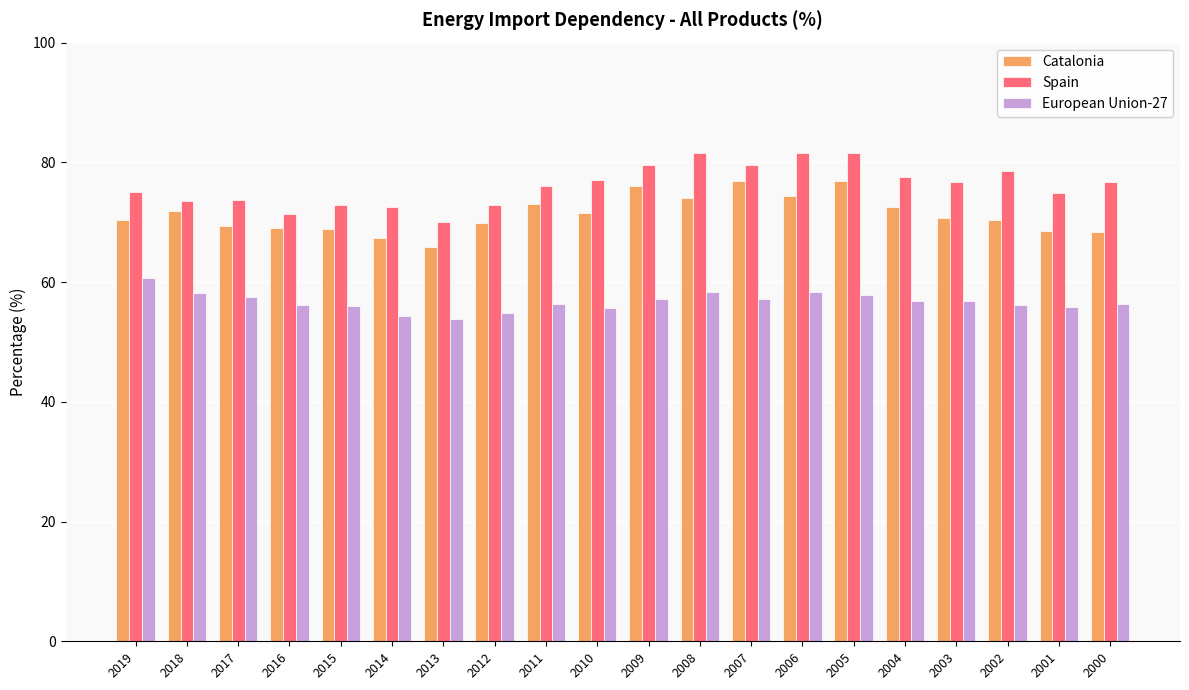

How many series are shown in this chart?

3